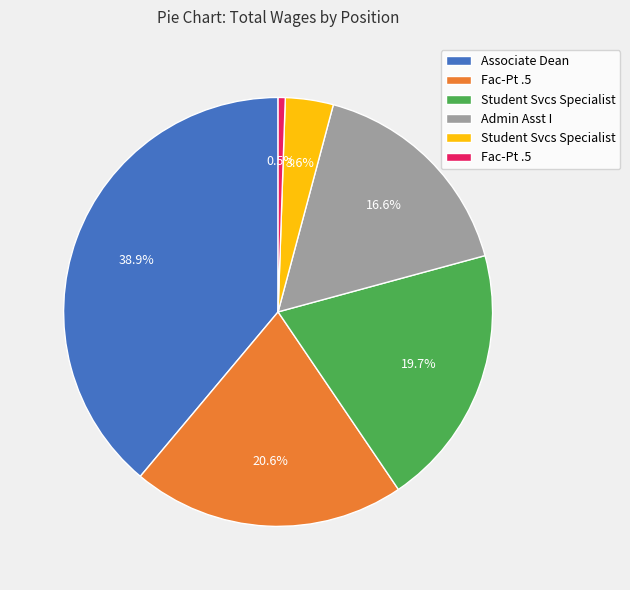

Is there any slice that represents more than half of the pie?

No